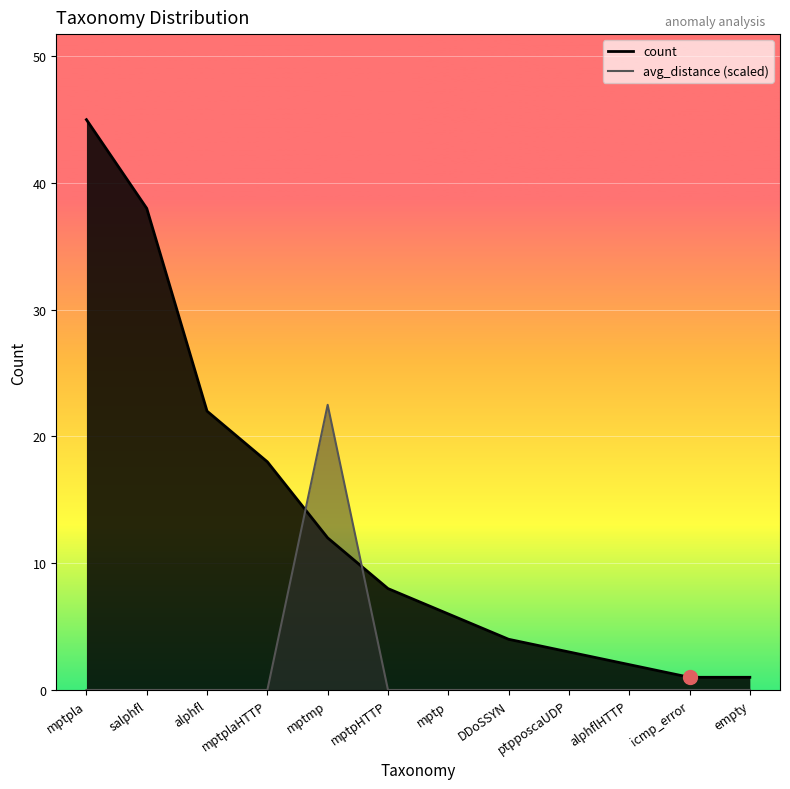

Does the chart display data point markers on the line(s)?

No